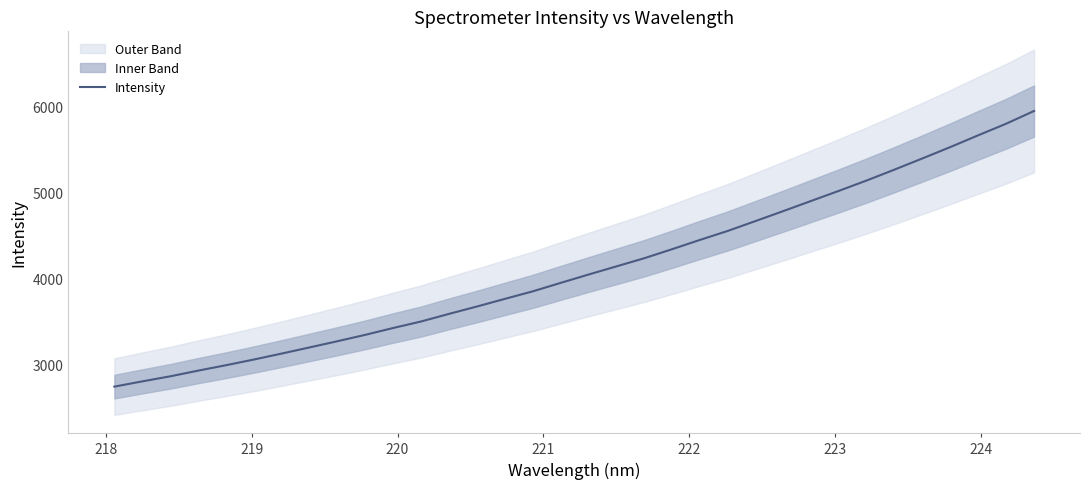

What is the highest value of the Intensity series?

5950.4